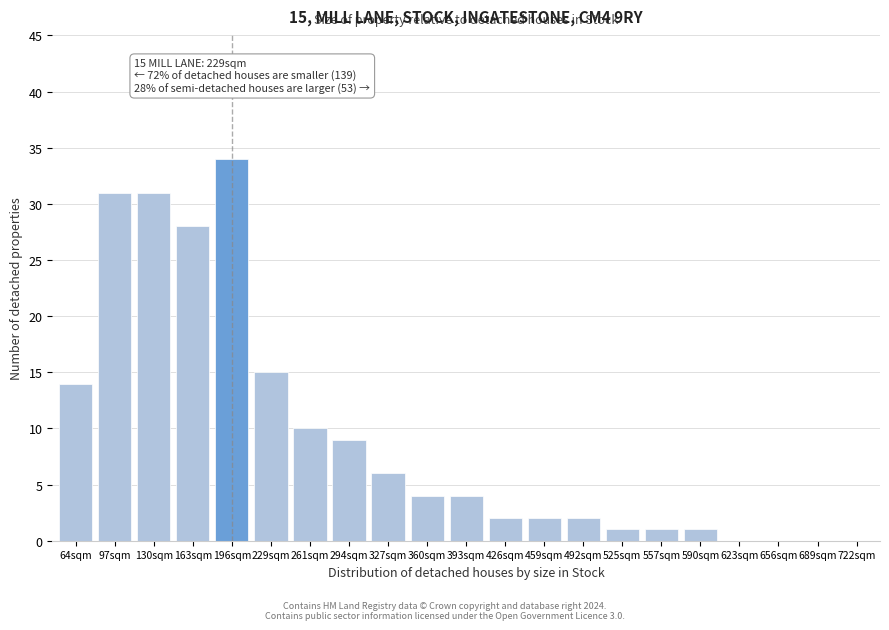

Reading left to right, list all the values displayed in this chart.

64sqm=14	97sqm=31	130sqm=31	163sqm=28	196sqm=34	229sqm=15	261sqm=10	294sqm=9	327sqm=6	360sqm=4	393sqm=4	426sqm=2	459sqm=2	492sqm=2	525sqm=1	557sqm=1	590sqm=1	623sqm=0	656sqm=0	689sqm=0	722sqm=0